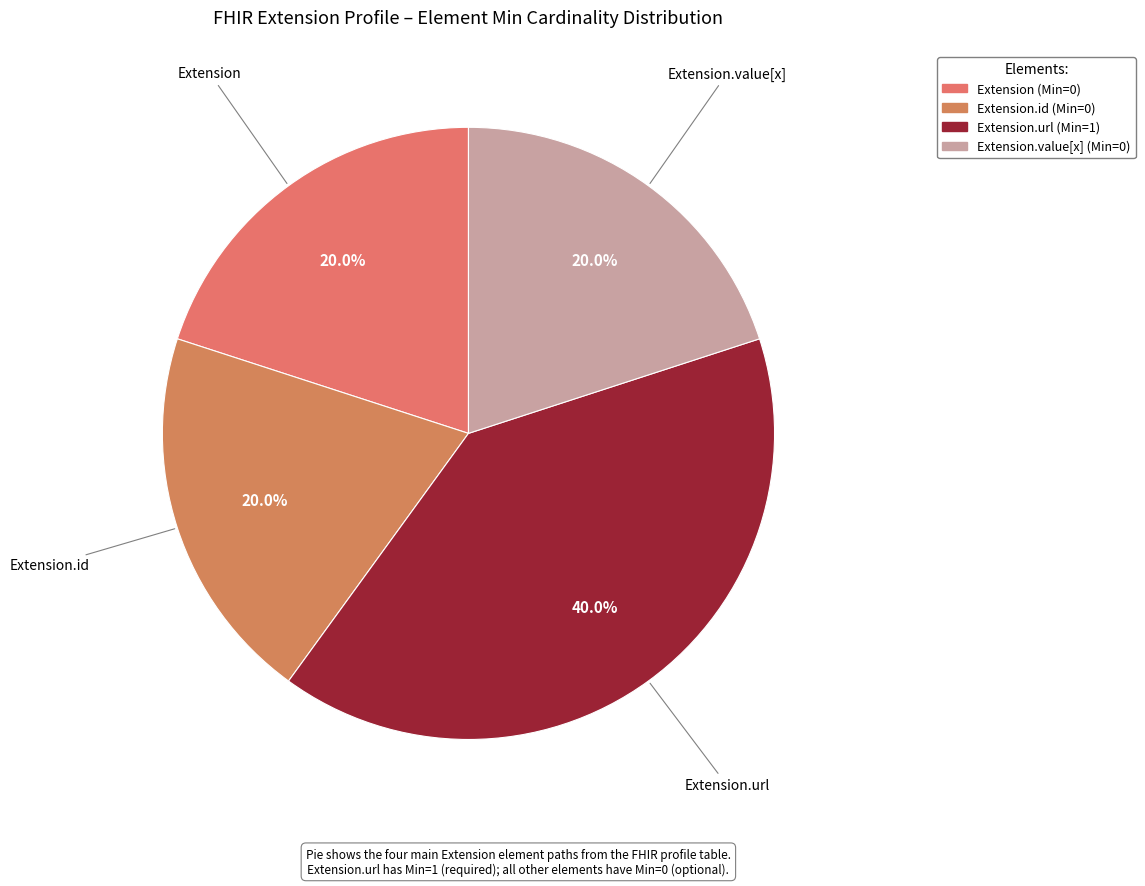

Does any single category account for the majority?

No